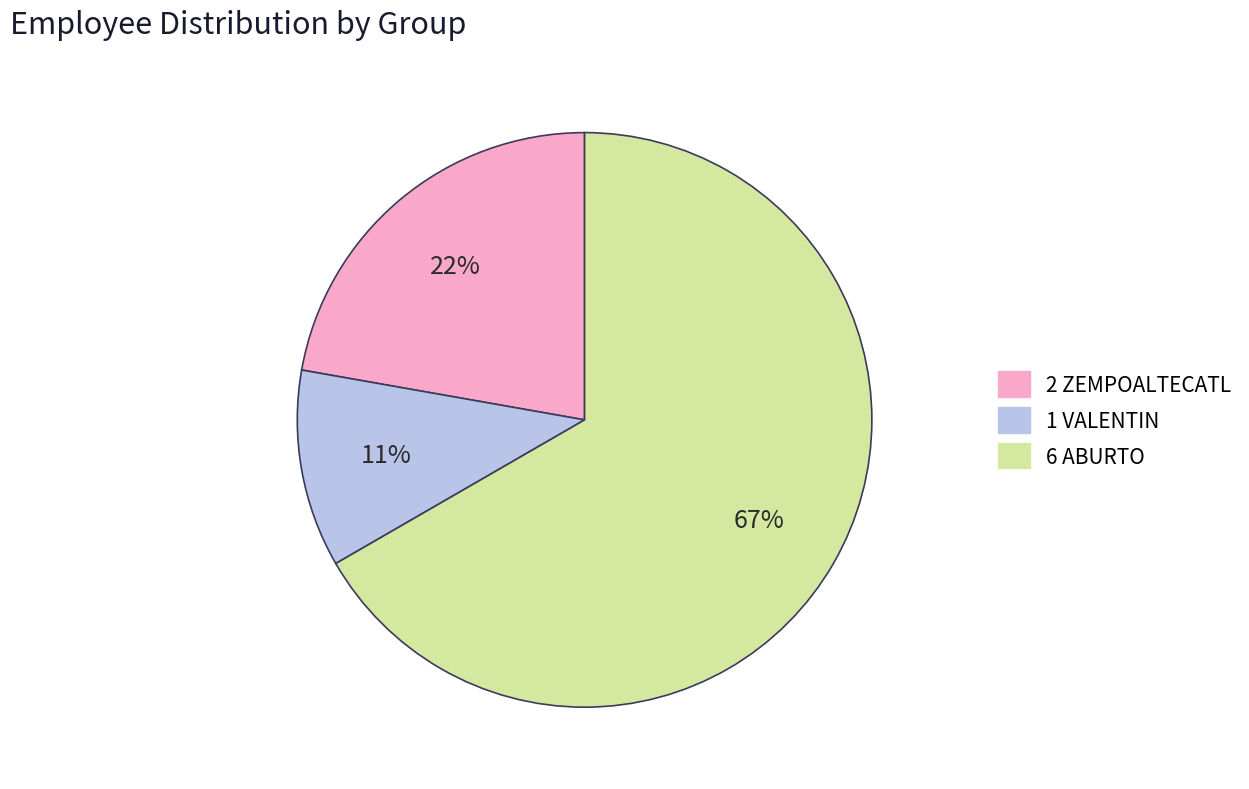

To the nearest percent, what is the difference between the largest and smallest slice percentages?

56%